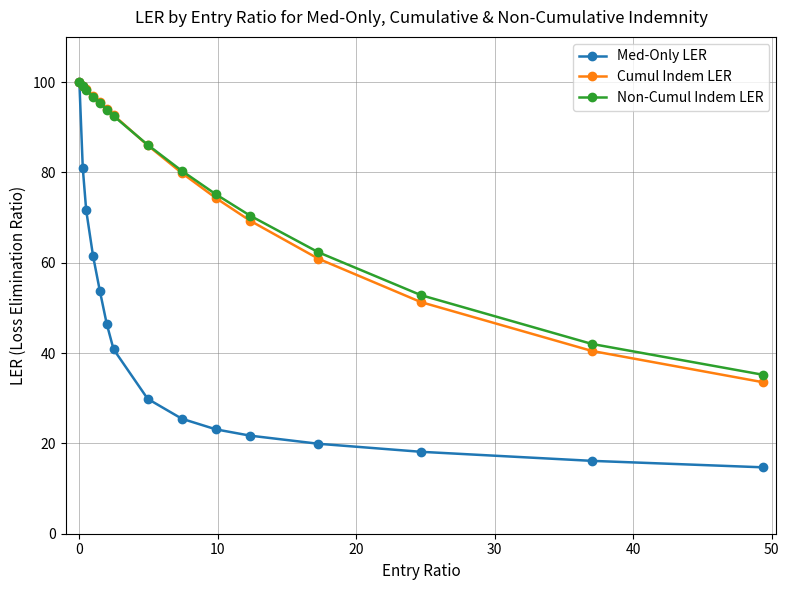

What is the lowest value of the Non-Cumul Indem LER series?

35.2